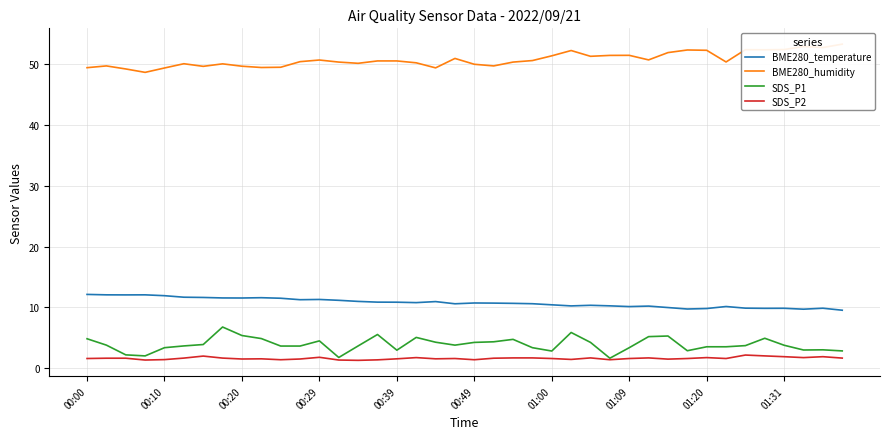

True or false: SDS_P1 has a value of 4.3 at 21.

True